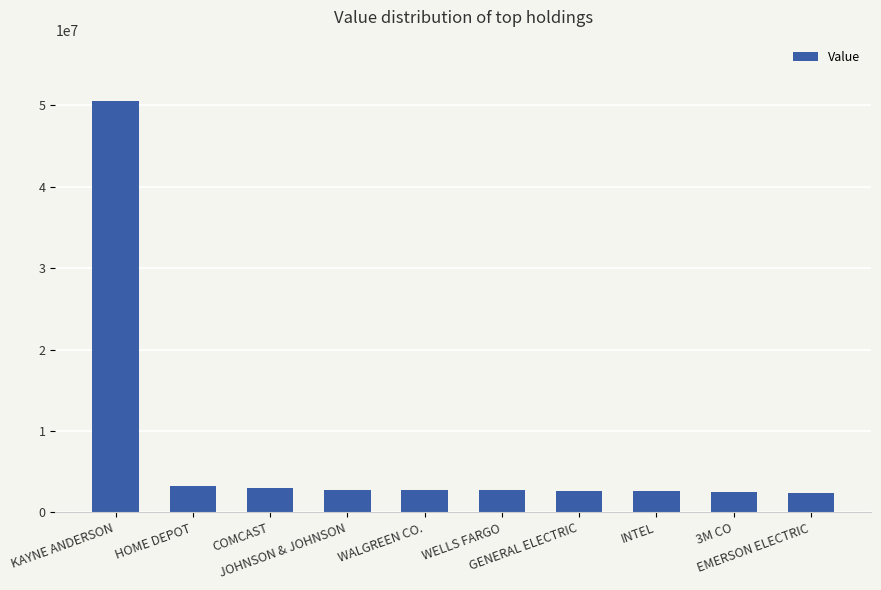

What is the label of the 2nd bar from the right?

3M CO